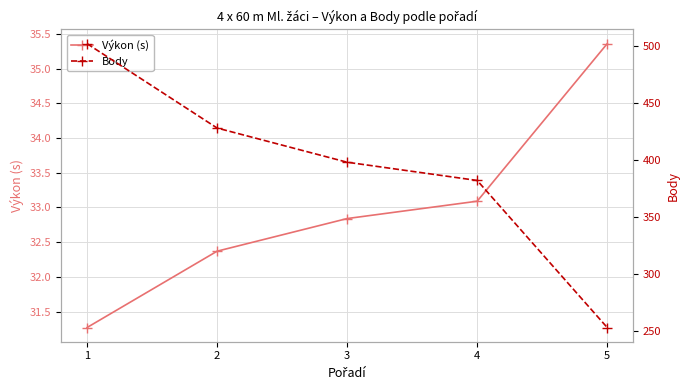

True or false: Body and Výkon (s) cross at least once.

False